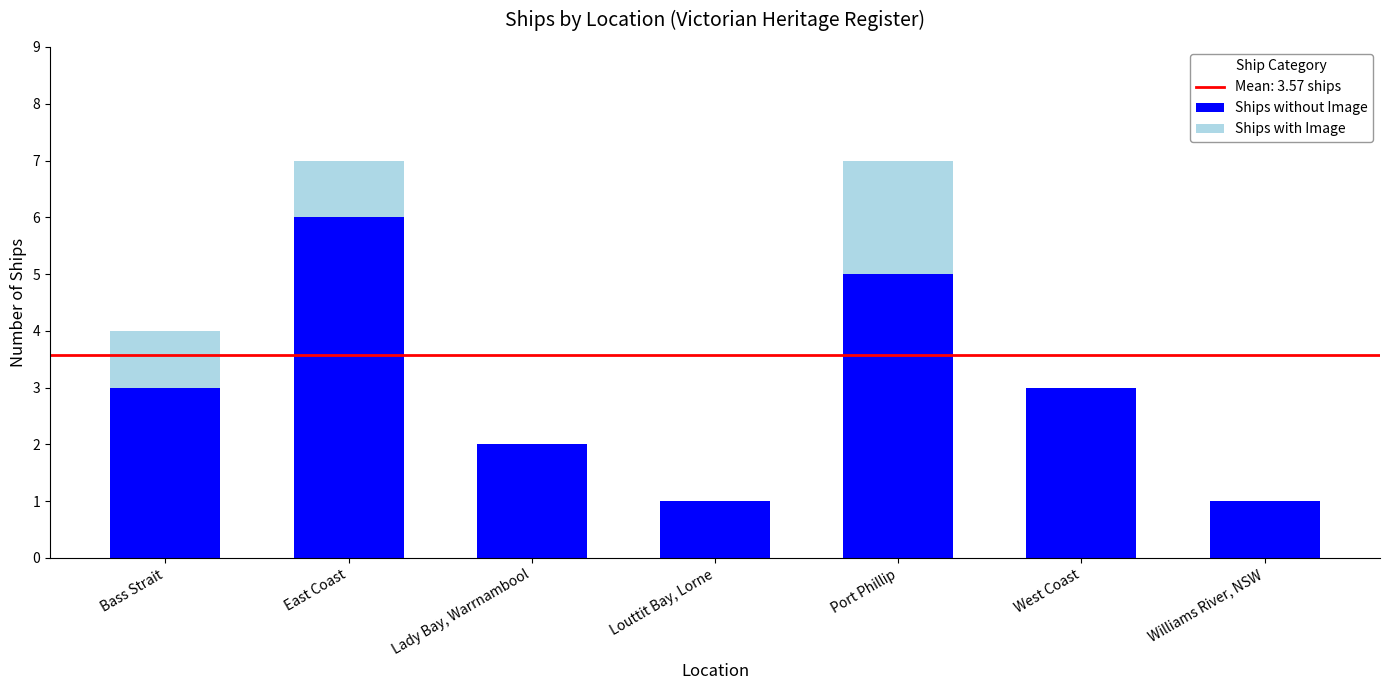

Does the chart contain stacked bars?

Yes